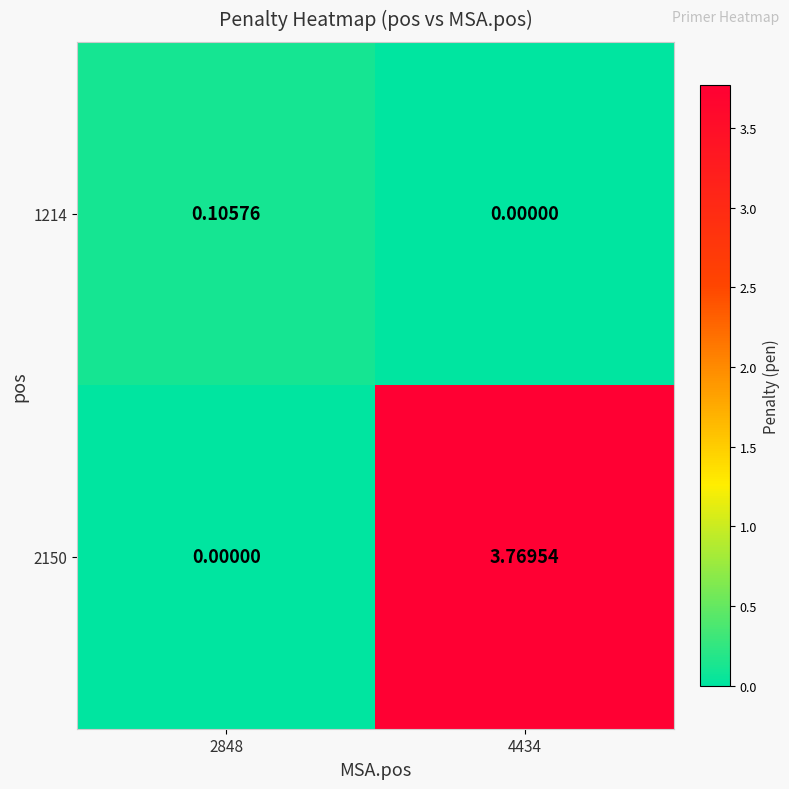

Which series has the largest total across all categories?

2150